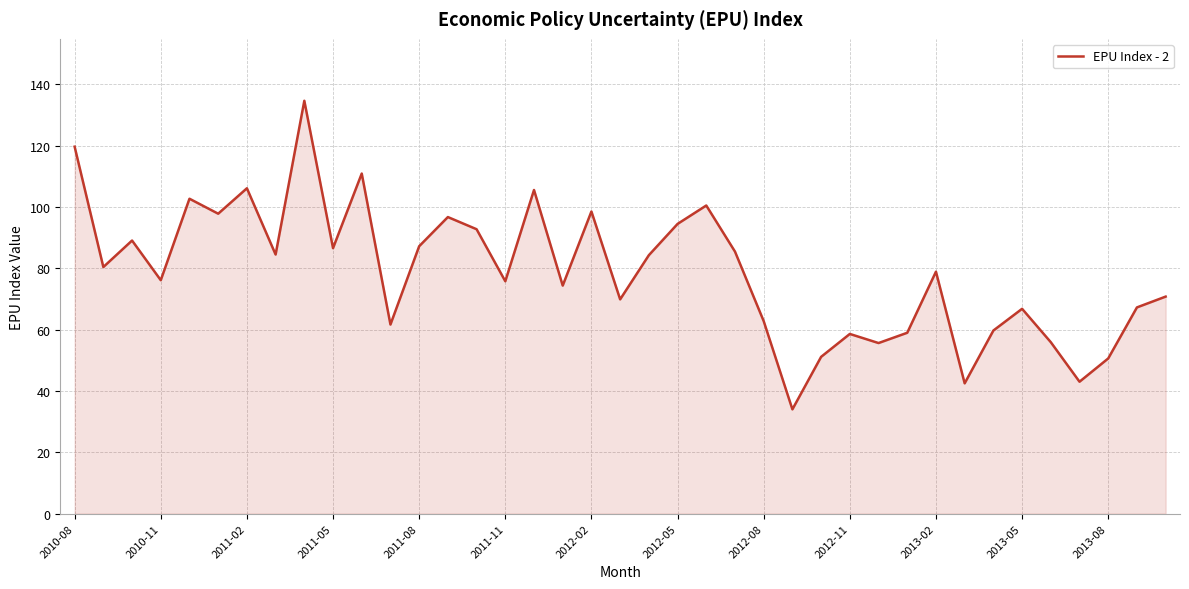

What is the difference between the maximum and minimum values?

100.6